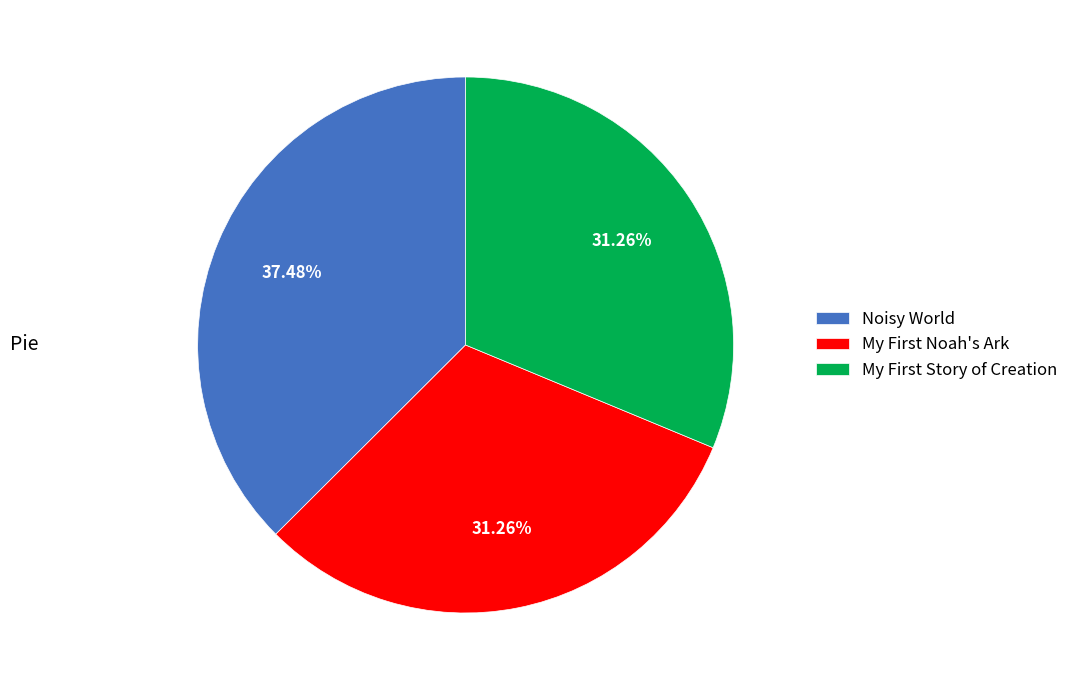

Is there any slice that represents more than half of the pie?

No